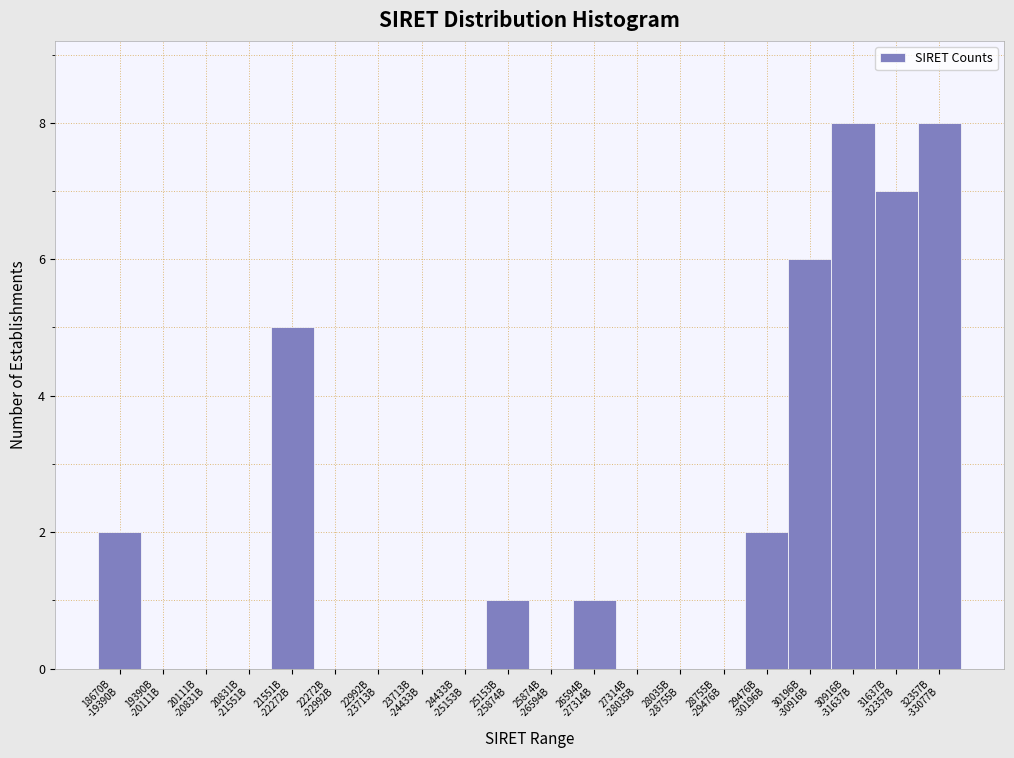

What is the maximum value shown in the chart?

8